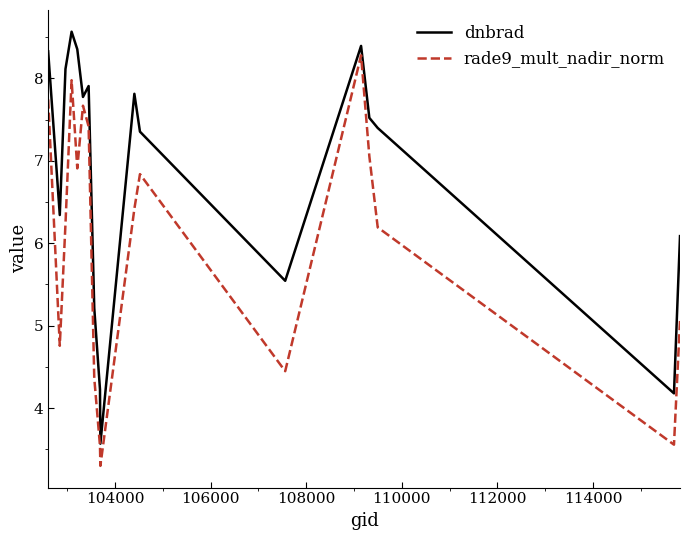

In rade9_mult_nadir_norm, how many points are lower than both neighbors (excluding endpoints)?

5